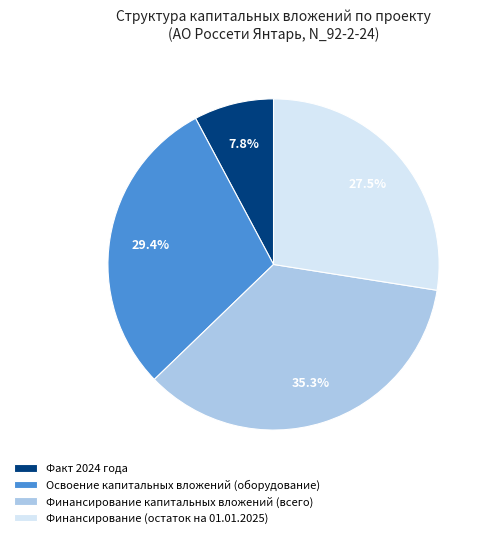

Count the number of slices in the pie.

4